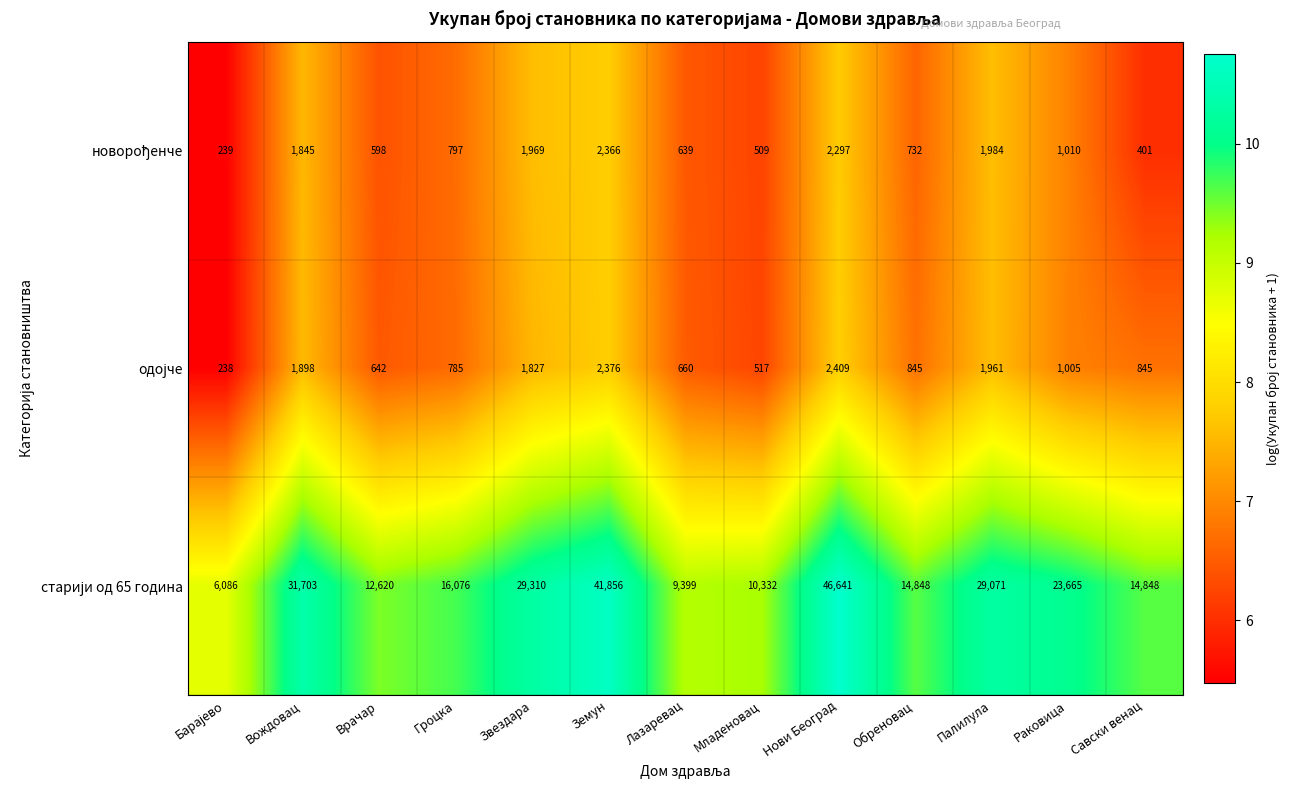

At which category is the sum across all series the highest?

Нови Београд